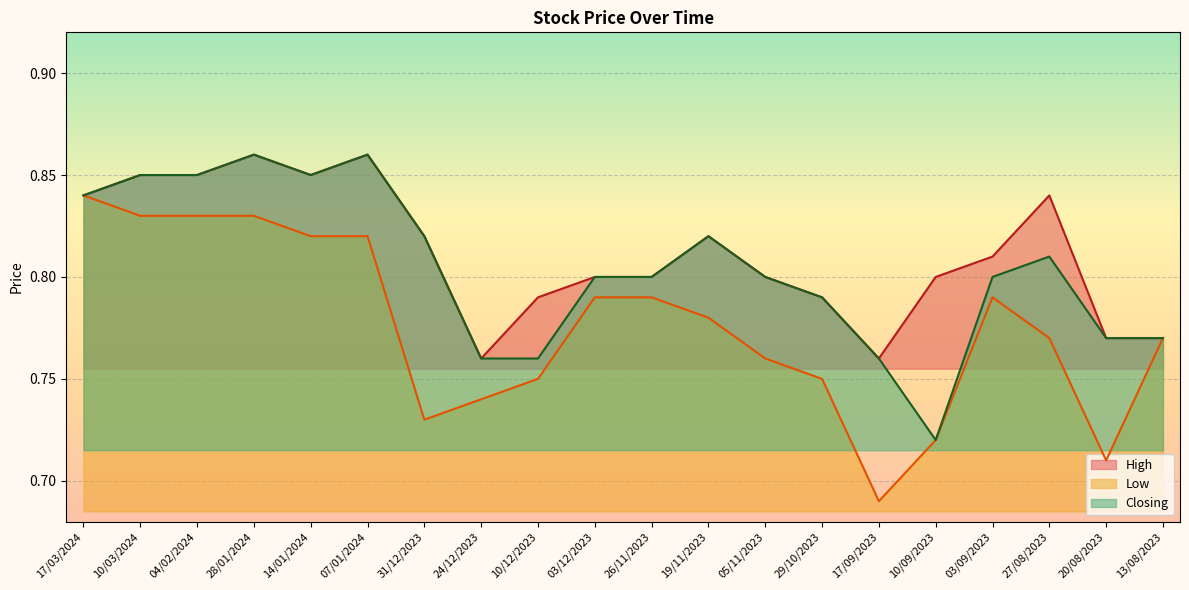

Does the chart display data point markers on the line(s)?

No